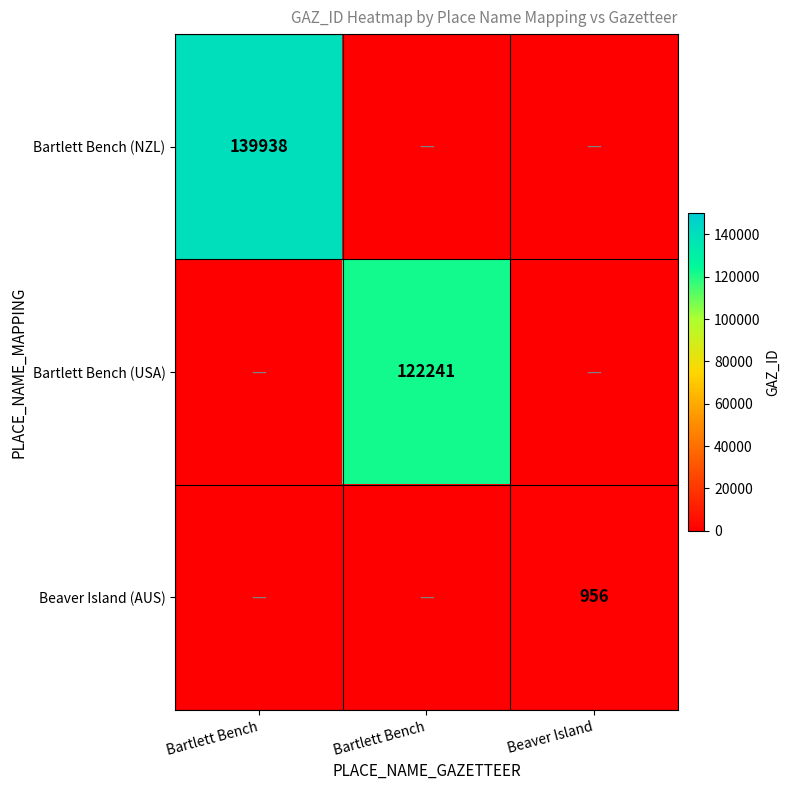

At how many categories does at least one series exceed 118051?

2